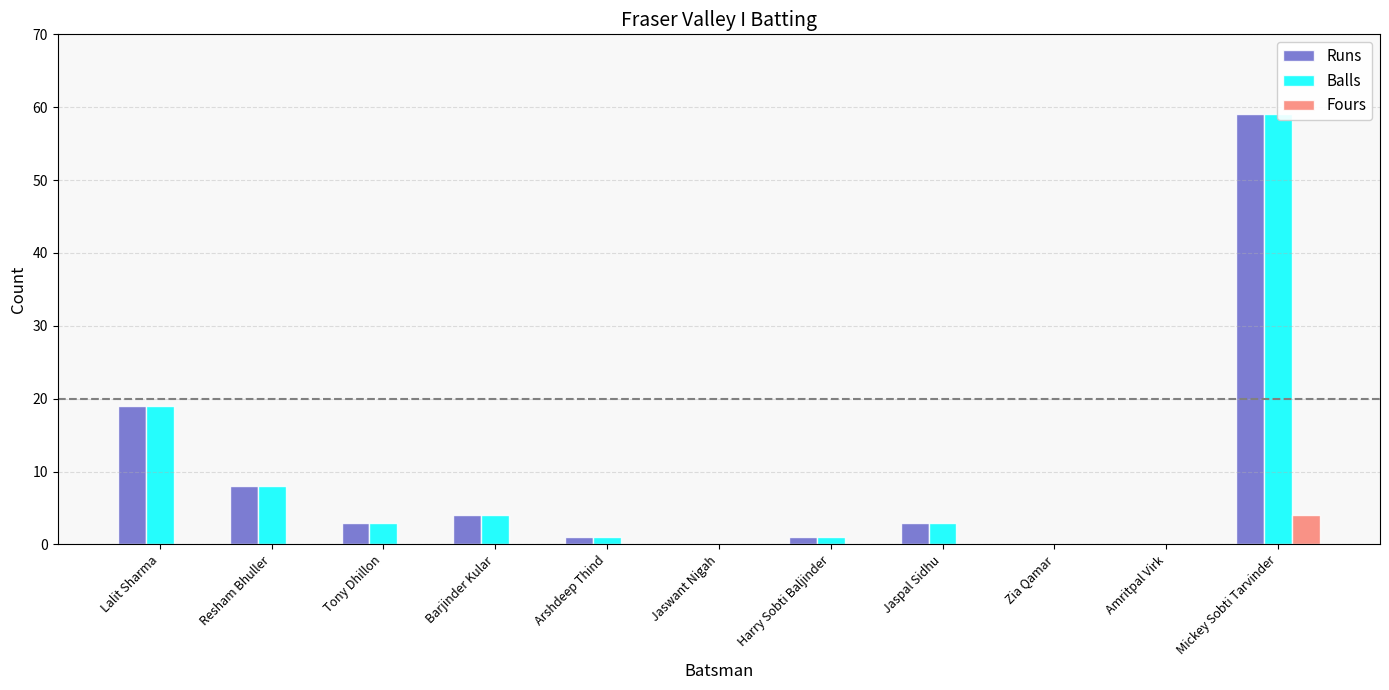

What position from the right is Barjinder Kular?

8